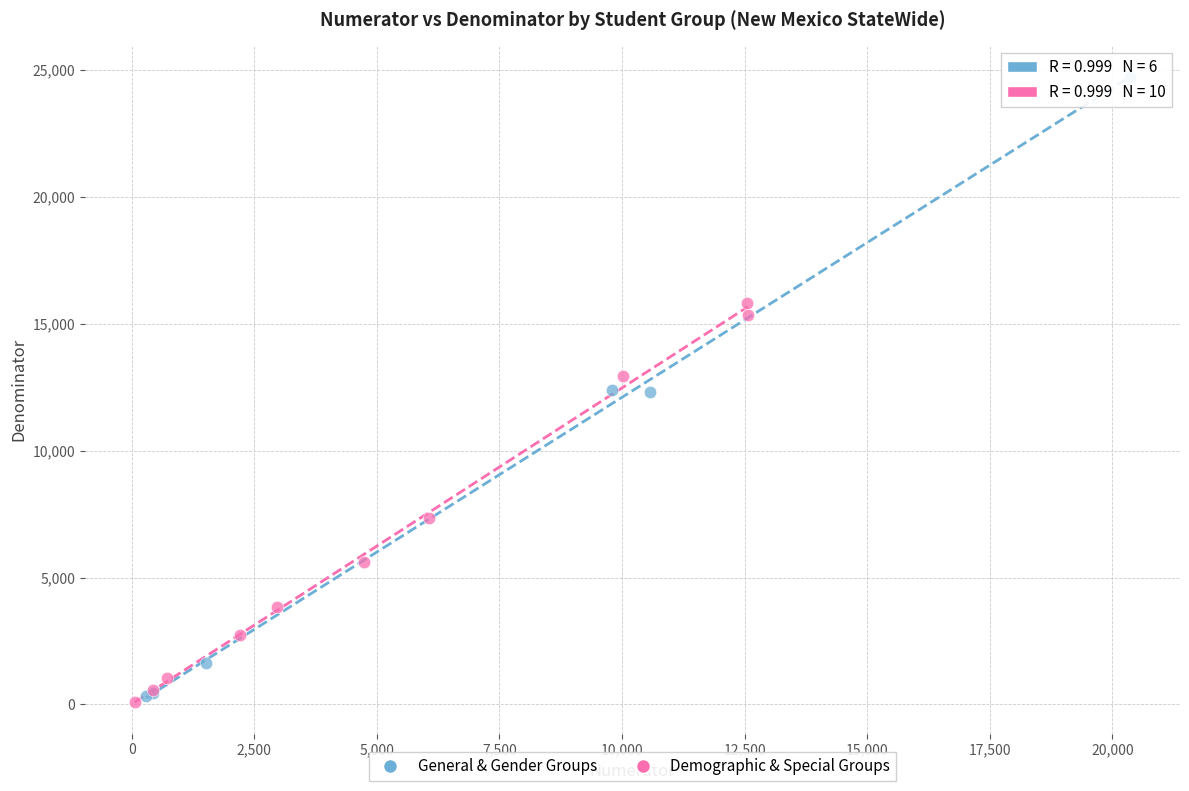

Which series contains the highest Y value?

General & Gender Groups